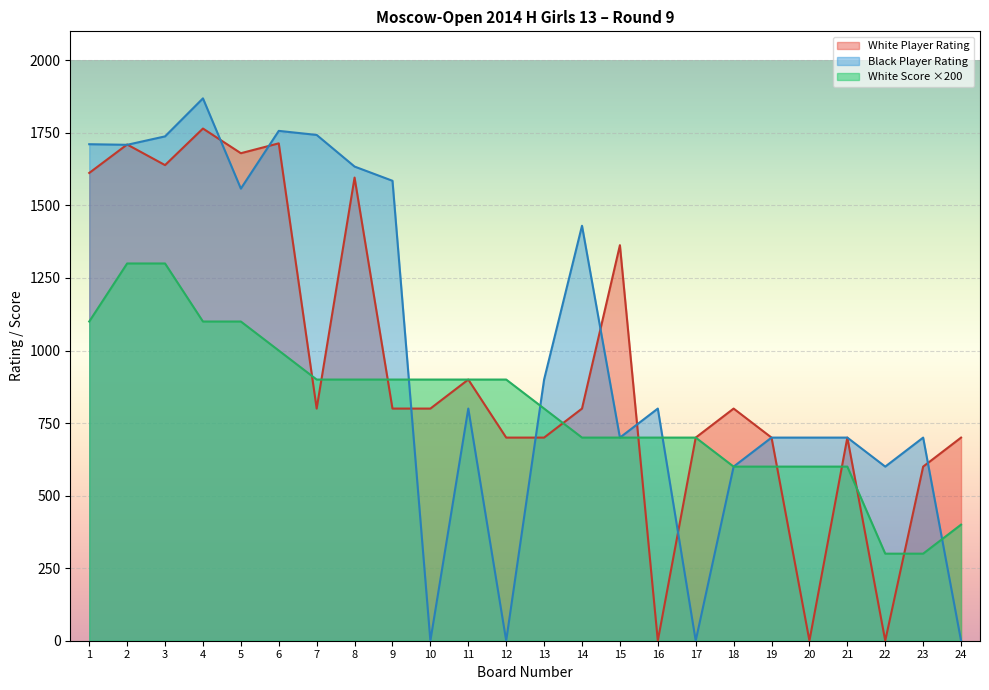

How many intersections are there between Black Player Rating and White Score?

4